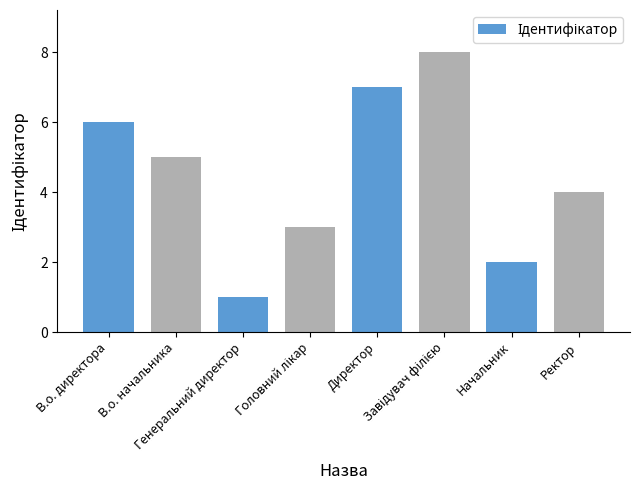

What is the maximum value shown in the chart?

8